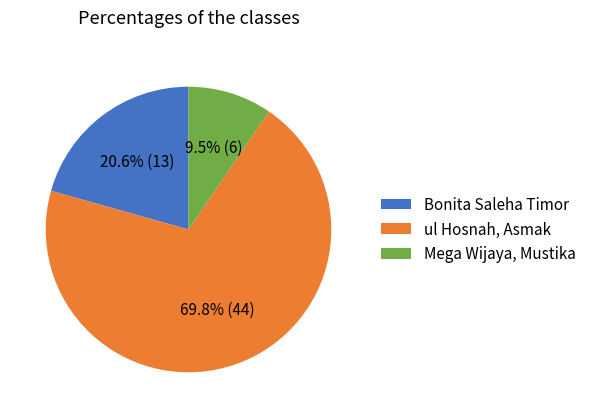

What is the majority slice?

ul Hosnah, Asmak